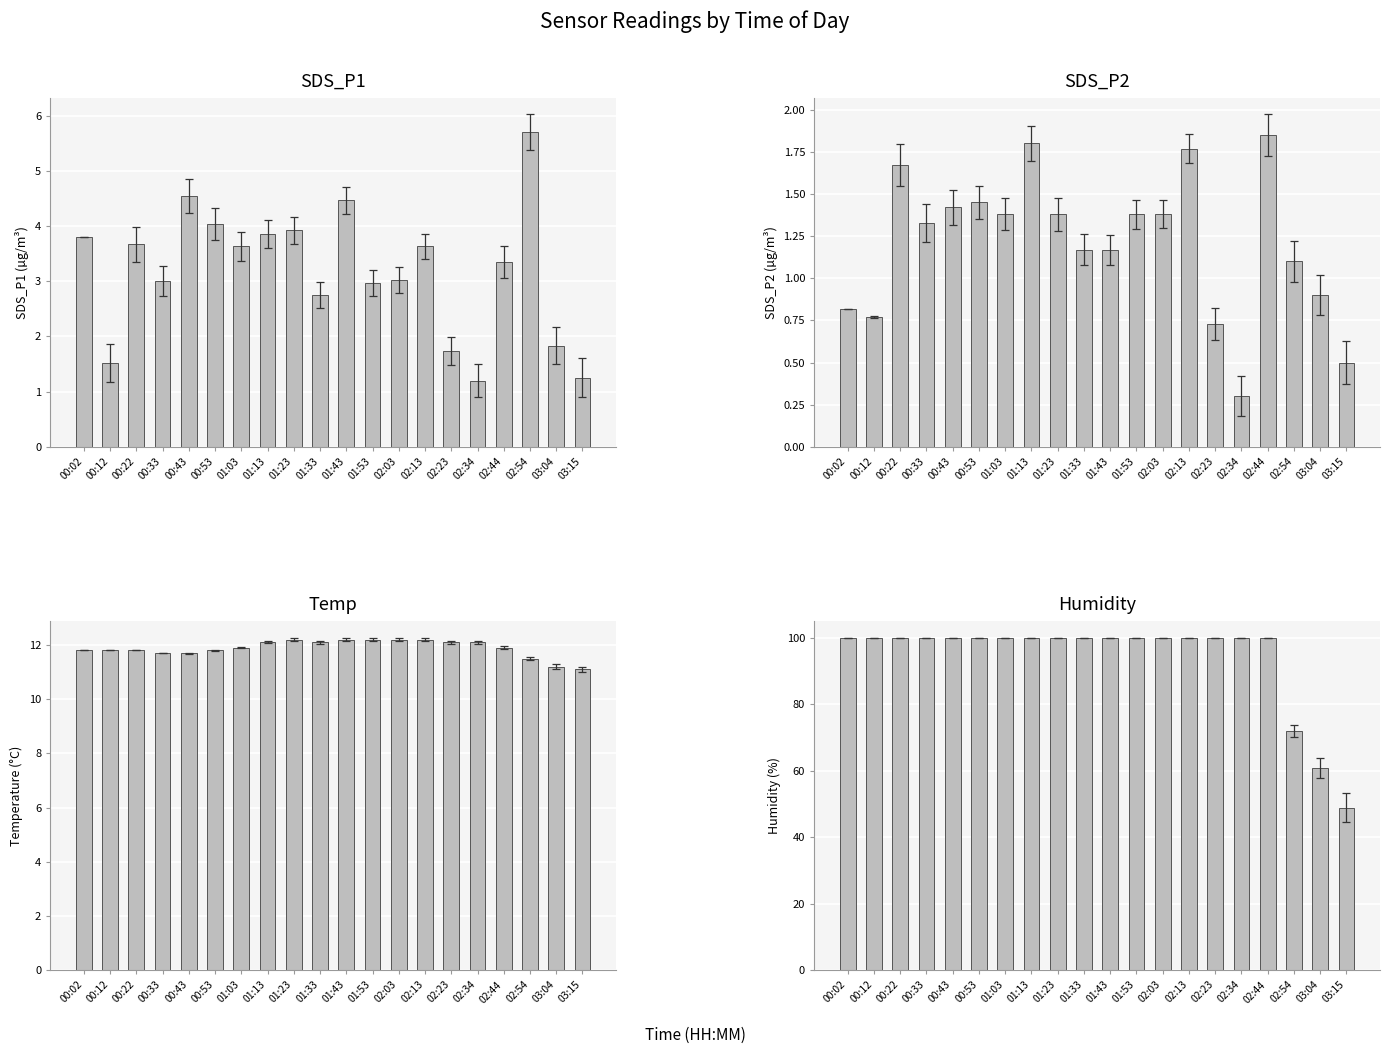

Is the value of SDS_P2 at 00:43 greater than the value of SDS_P1 at 03:15?

Yes